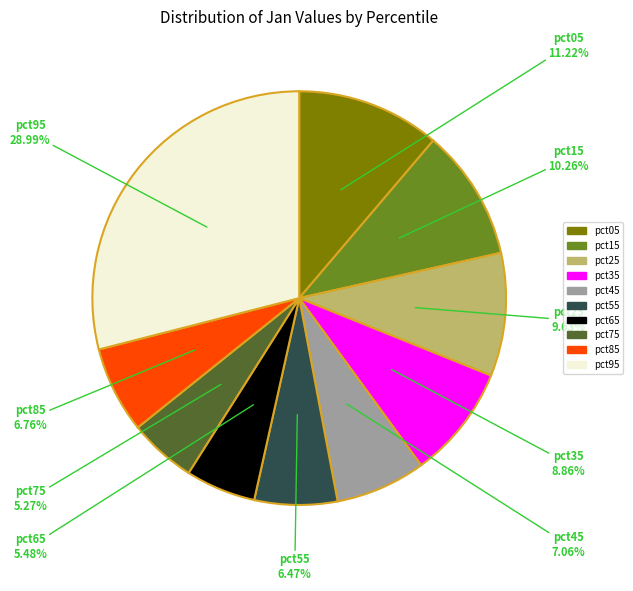

What is the largest slice in the pie chart?

pct95